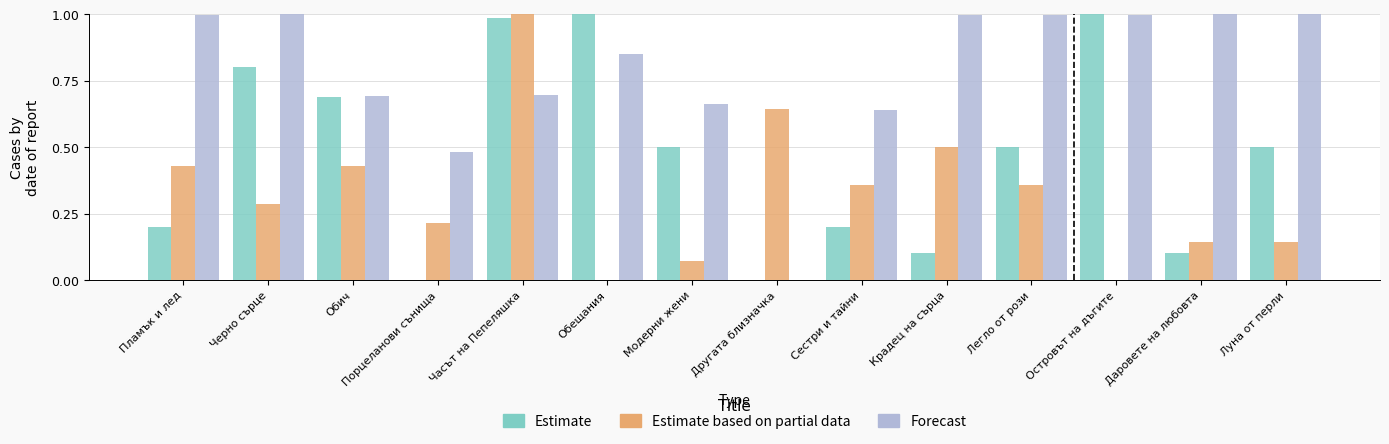

At which label is Forecast closest to 0?

Другата близначка